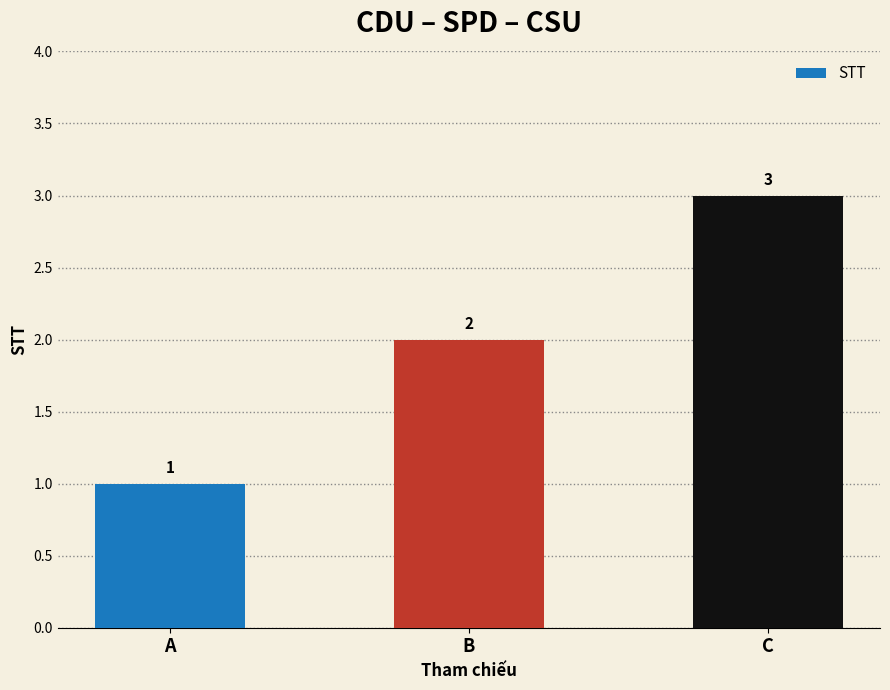

What is the minimum value shown in the chart?

1